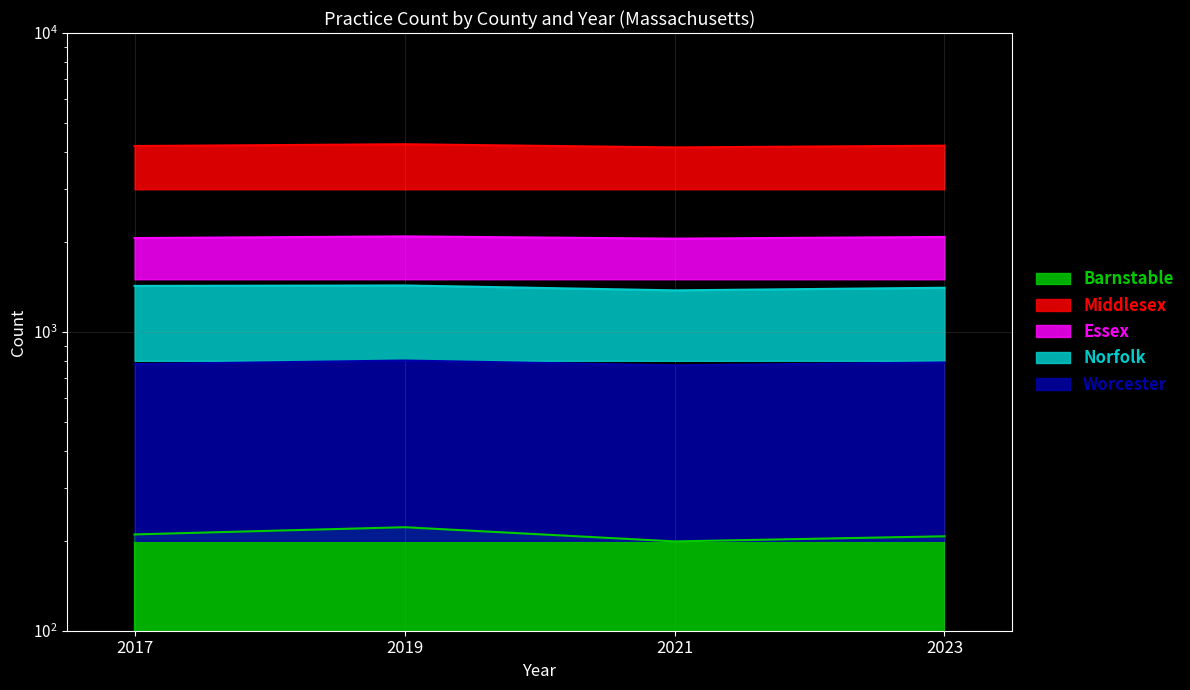

True or false: Norfolk and Worcester intersect in this chart.

False